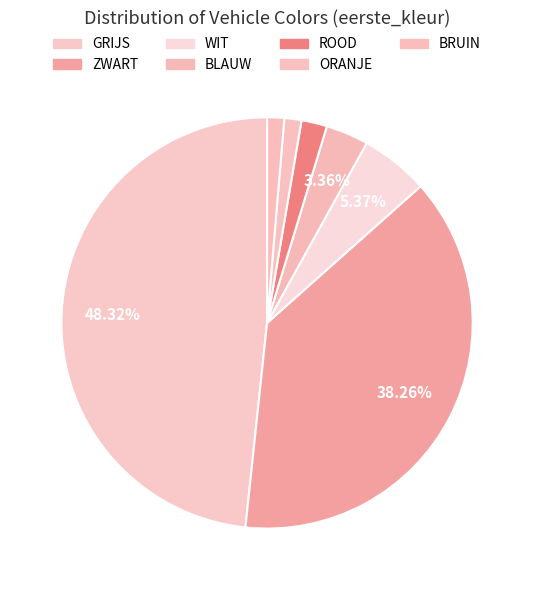

Rank the categories by value from highest to lowest.

GRIJS, ZWART, WIT, BLAUW, ROOD, ORANJE, BRUIN